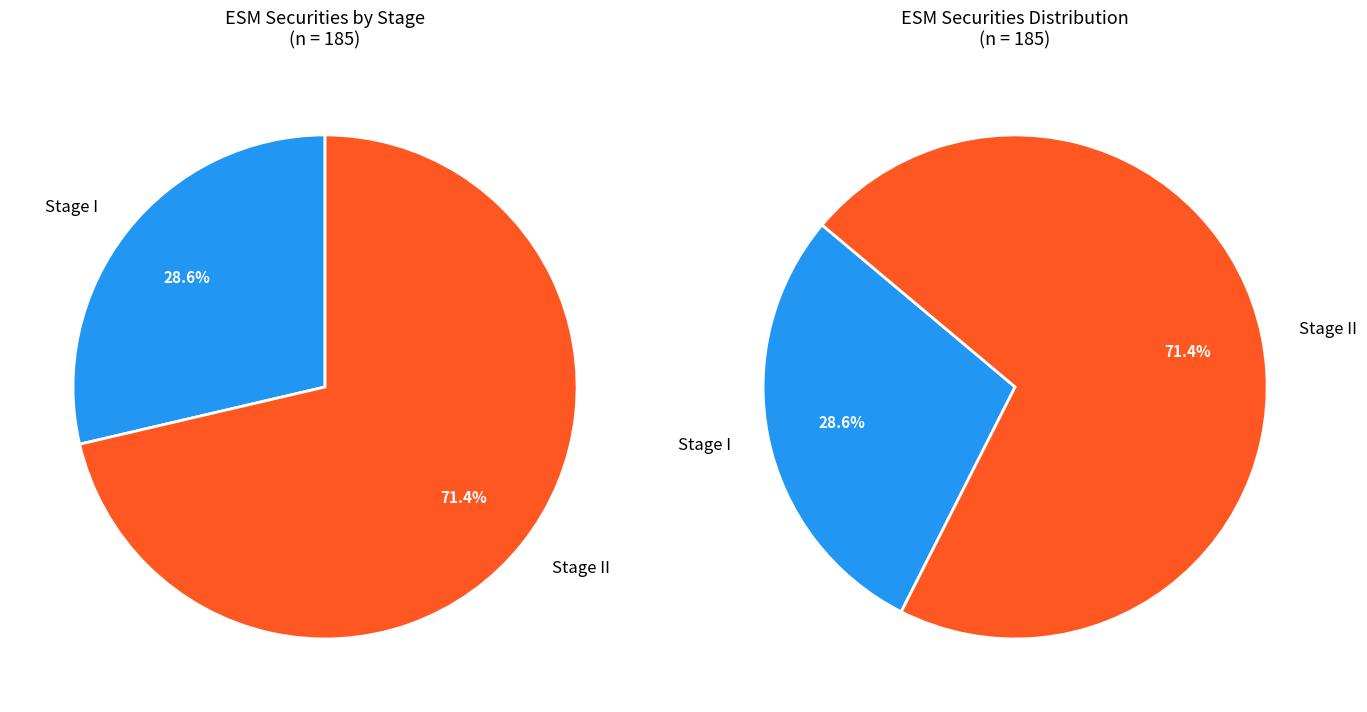

Which category has the biggest portion of the pie?

Stage II